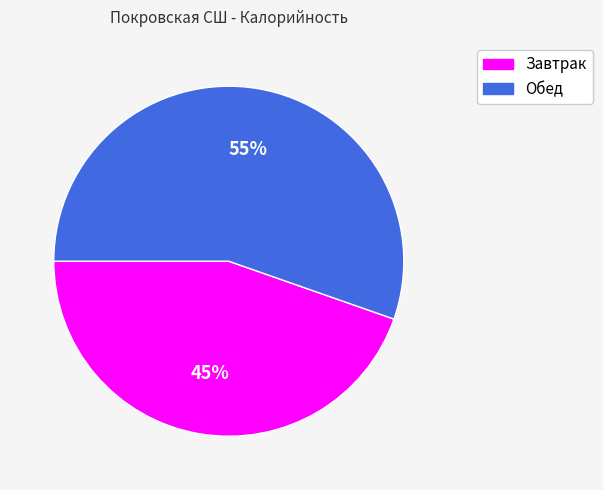

Is the sum of Завтрак and Обед greater than half?

Yes